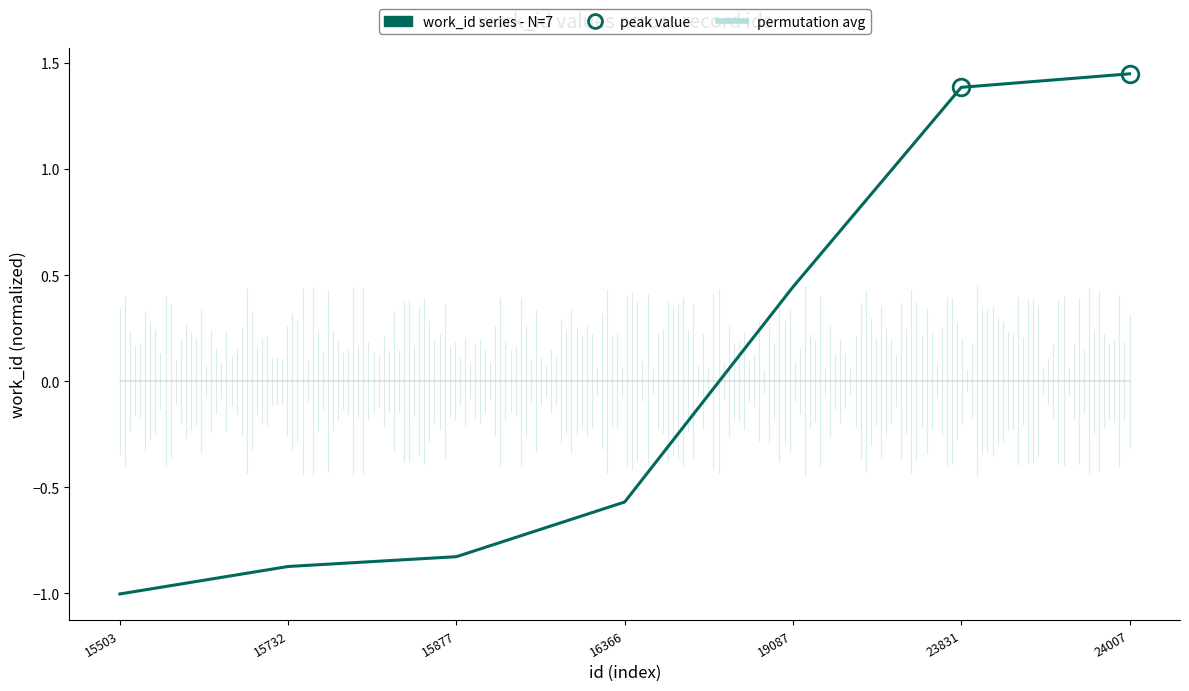

Is it true that the value at 16366 is -0.6?

True